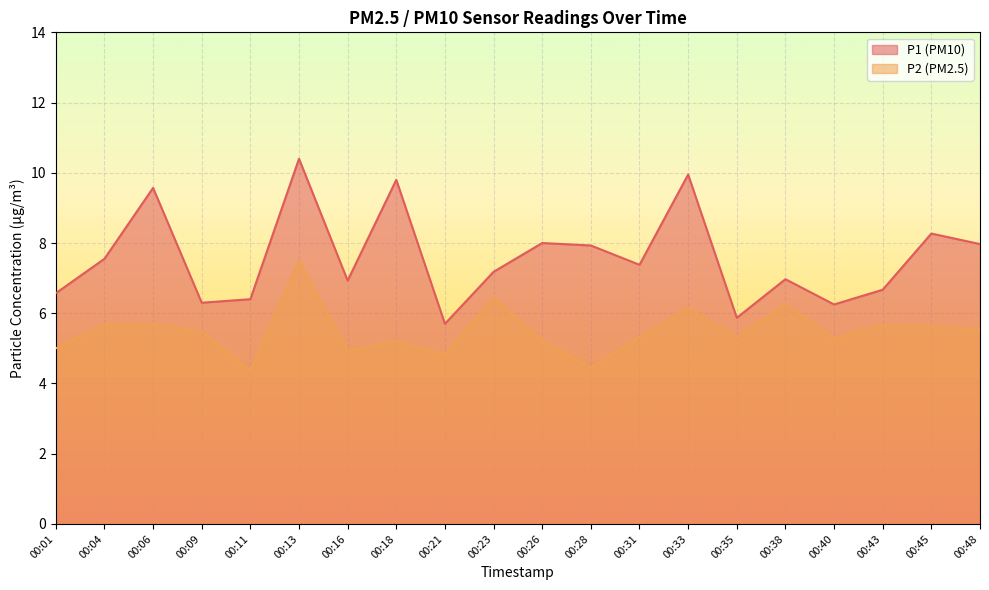

At which label is P1 closest to 8?

00:26